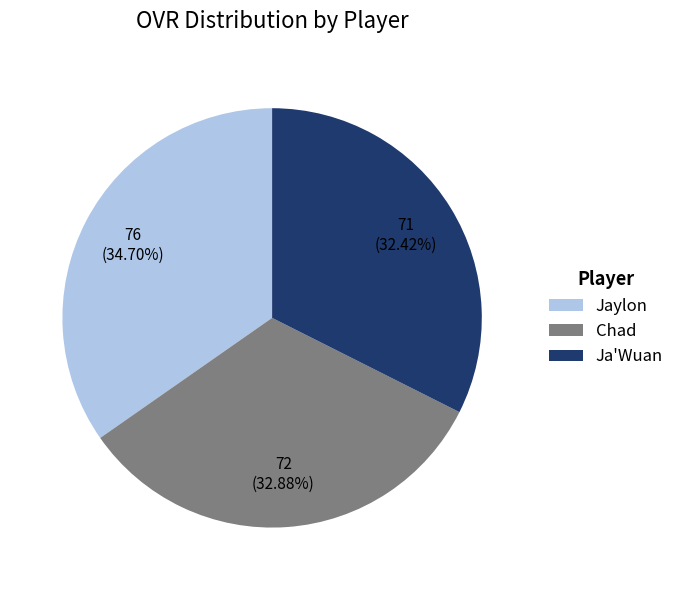

Combined, do Chad and Jaylon account for over 50%?

Yes